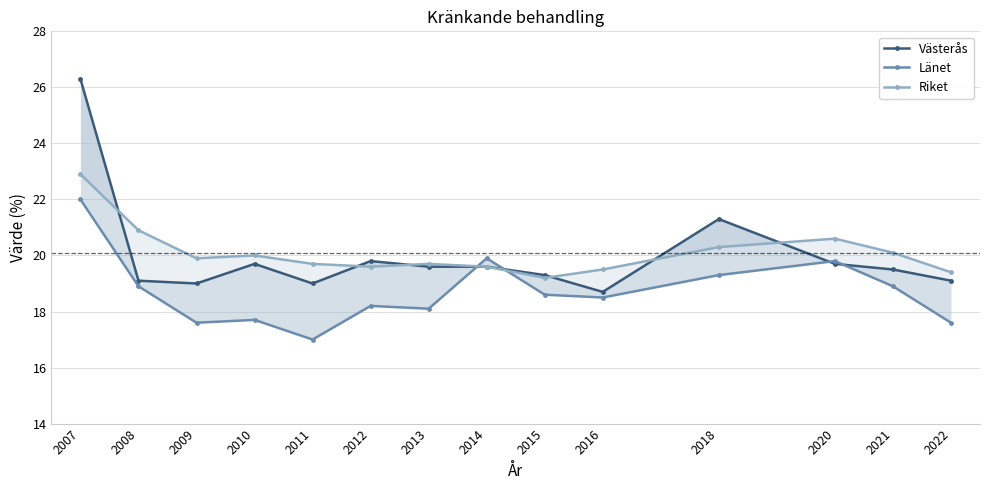

What are all the series names shown in the legend?

Västerås, Länet, Riket